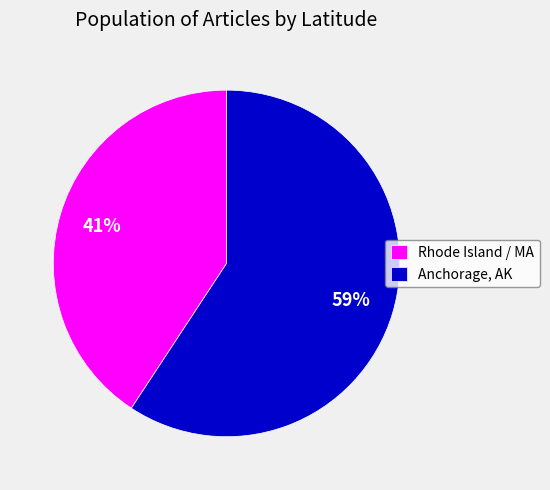

True or false: Rhode Island / MA accounts for 41% of the total.

True